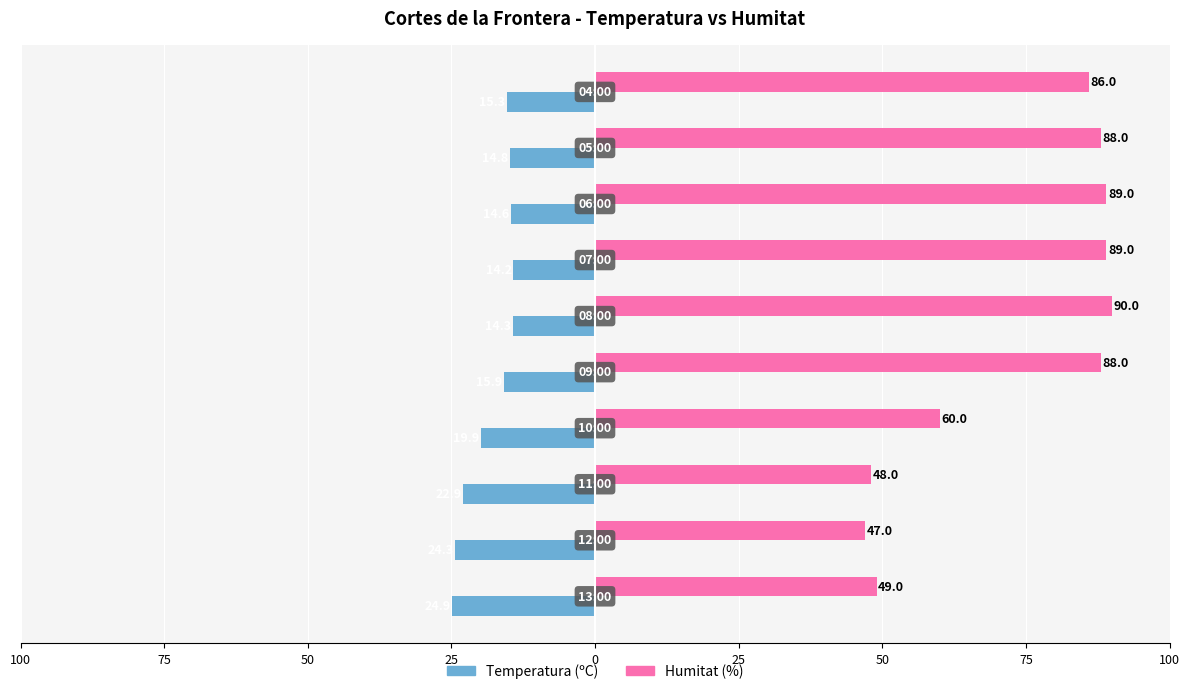

What are all the series names shown in the legend?

Temperatura (ºC), Humitat (%)